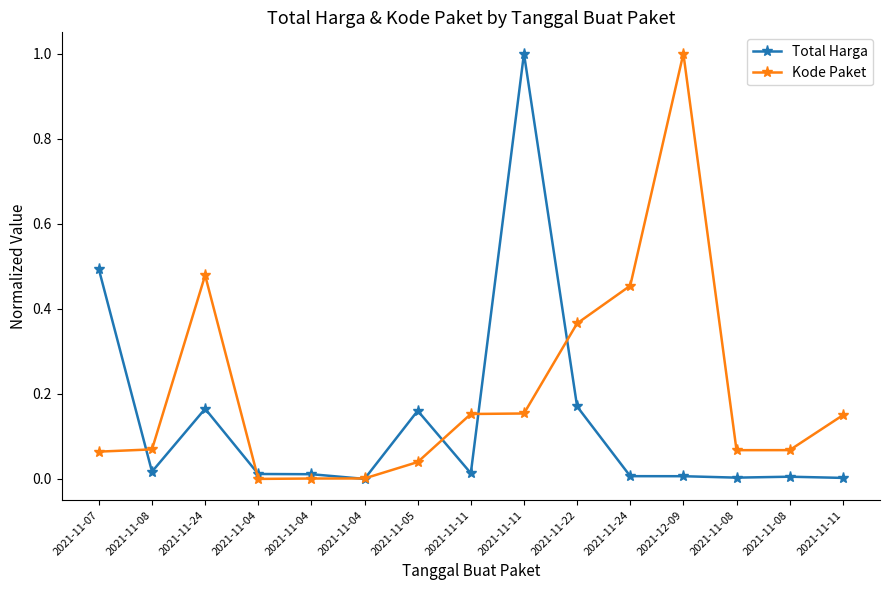

What are all the series names shown in the legend?

Total Harga, Kode Paket